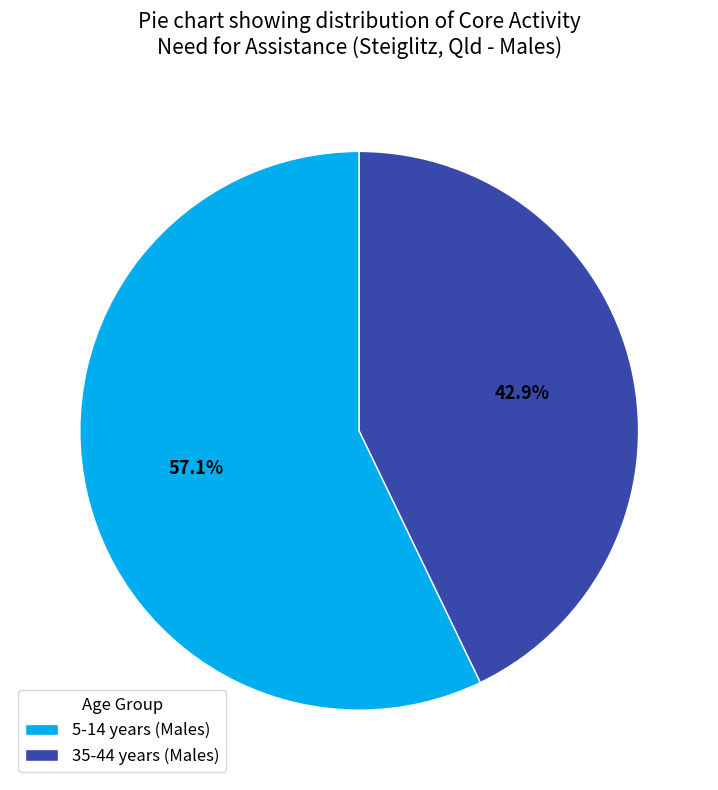

Is it true that 35-44 years (Males) is 30% of the pie?

False